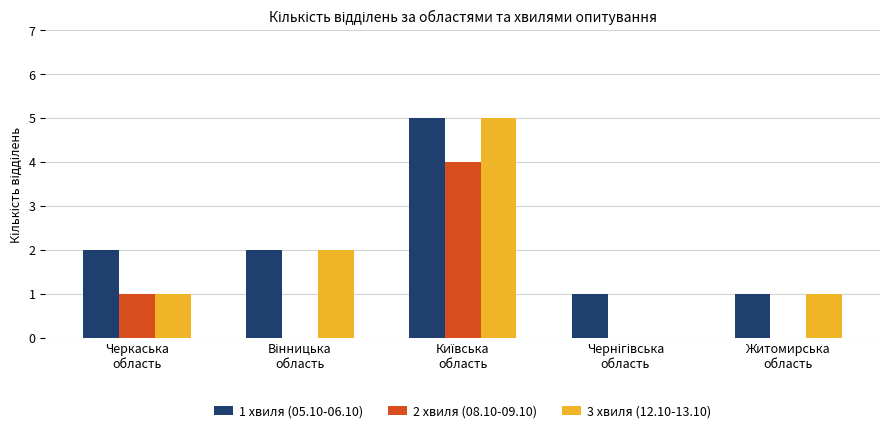

What is the greatest value displayed?

5